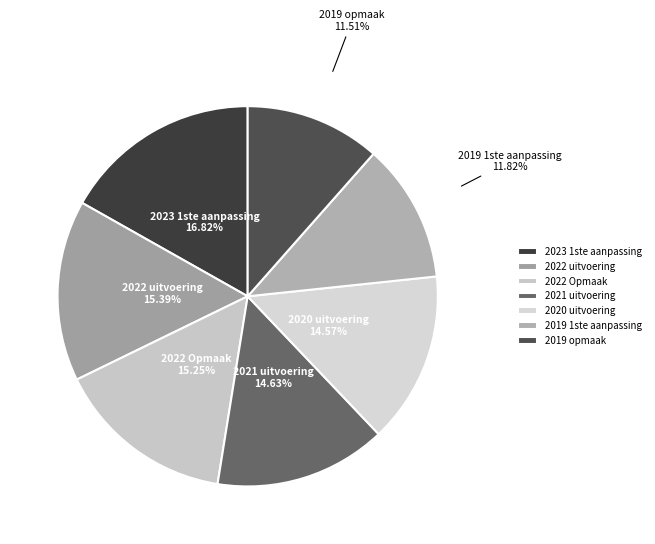

What is the largest slice in the pie chart?

2023 1ste aanpassing